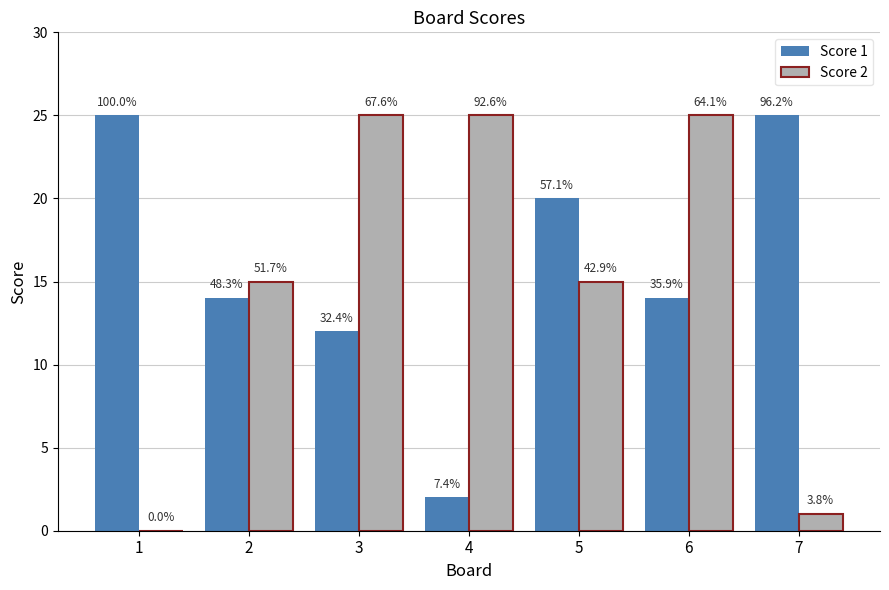

The Score 1 series shows 2 at 4. True or false?

True